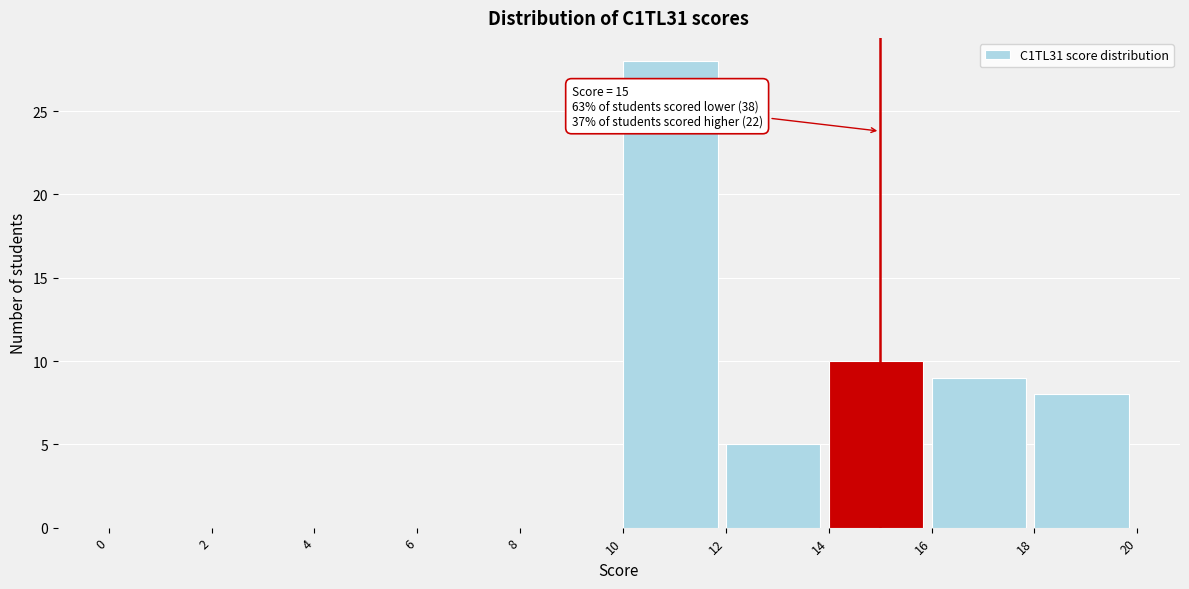

Over which range of the x-axis is the bar tallest?

10 to 12